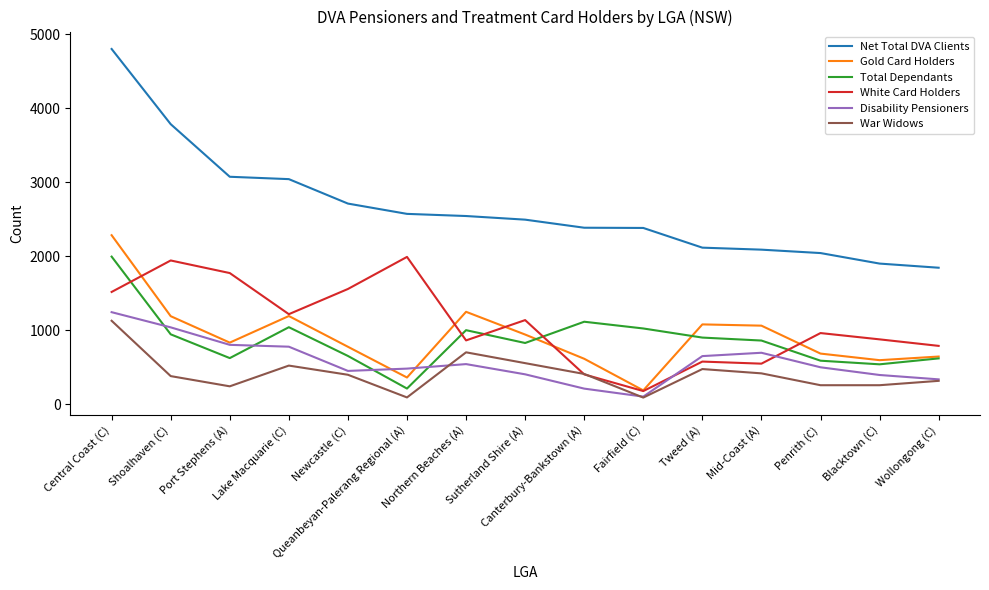

Is the value of White Card Holders at Newcastle (C) greater than the value of War Widows at Penrith (C)?

Yes